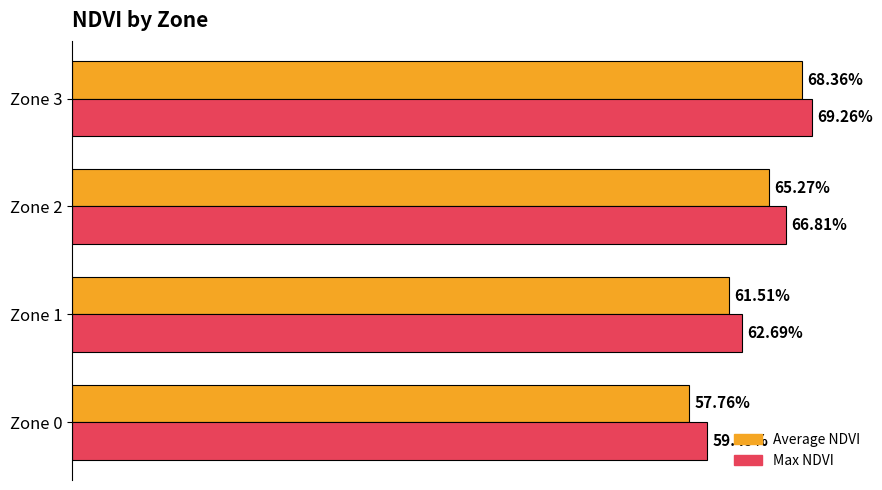

What are all the series names shown in the legend?

Average NDVI, Max NDVI